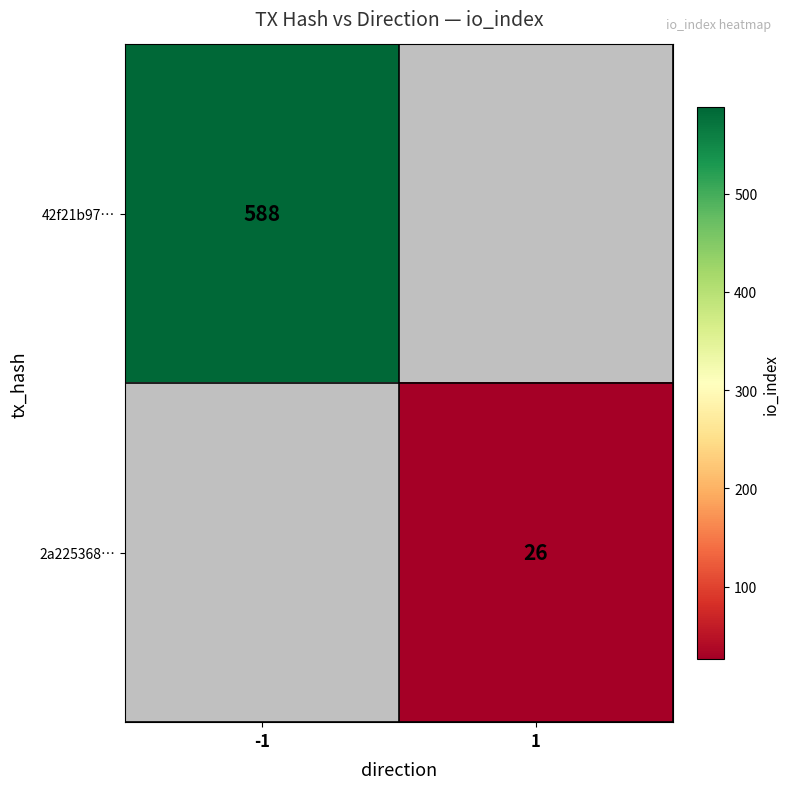

How many distinct data groups are displayed?

2